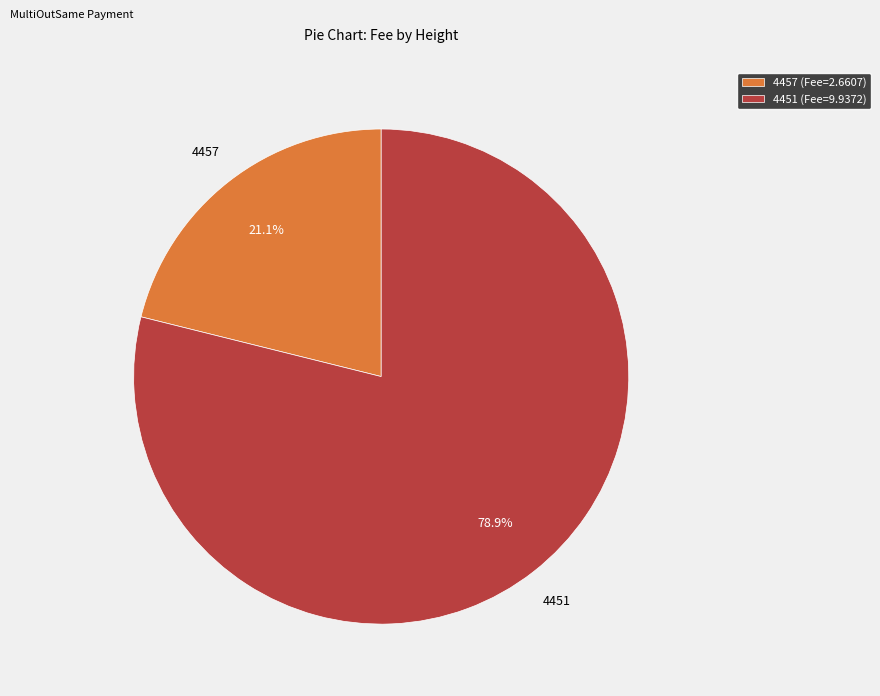

True or false: 4457 accounts for 21% of the total.

True